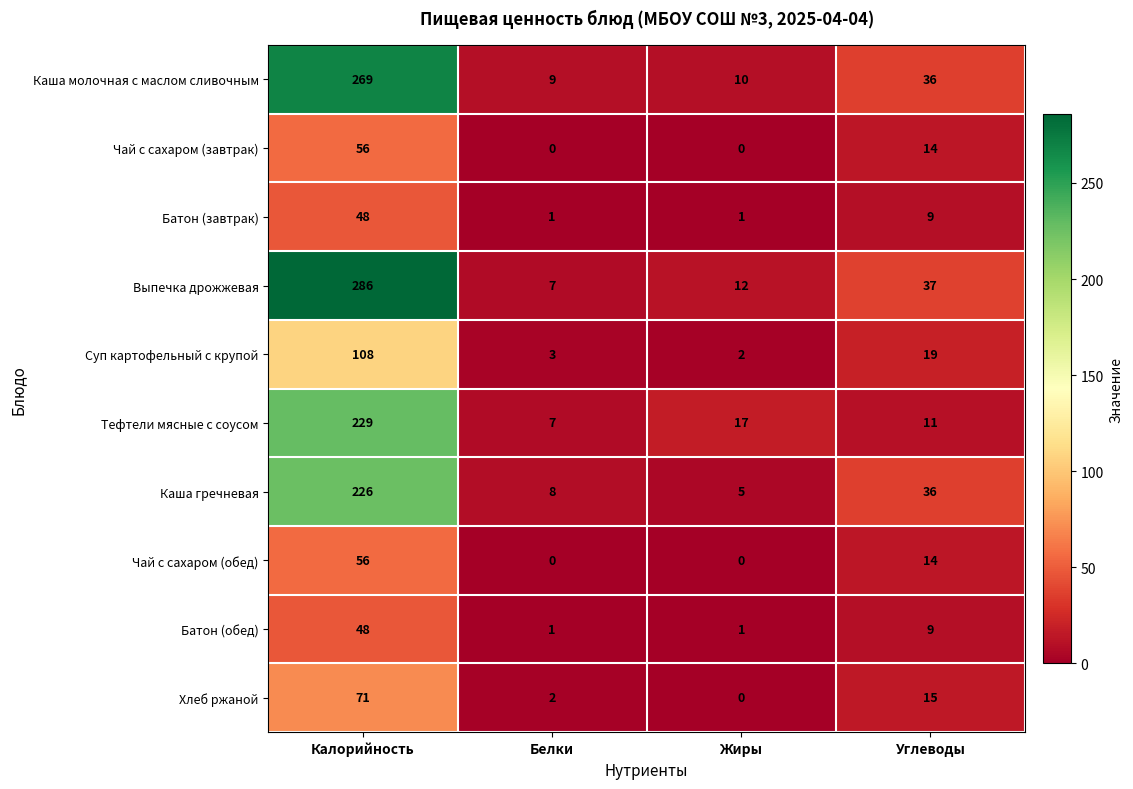

Which series has the largest total across all categories?

Выпечка дрожжевая